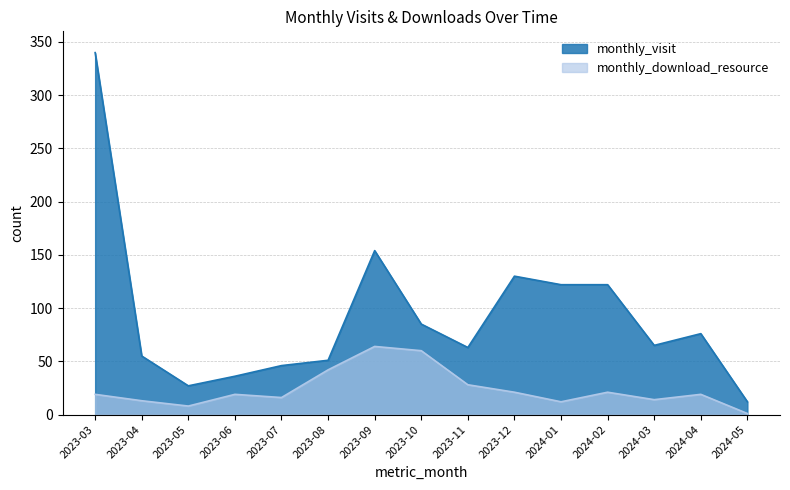

Rank the series at 2023-10 from highest to lowest value.

monthly_visit, monthly_download_resource